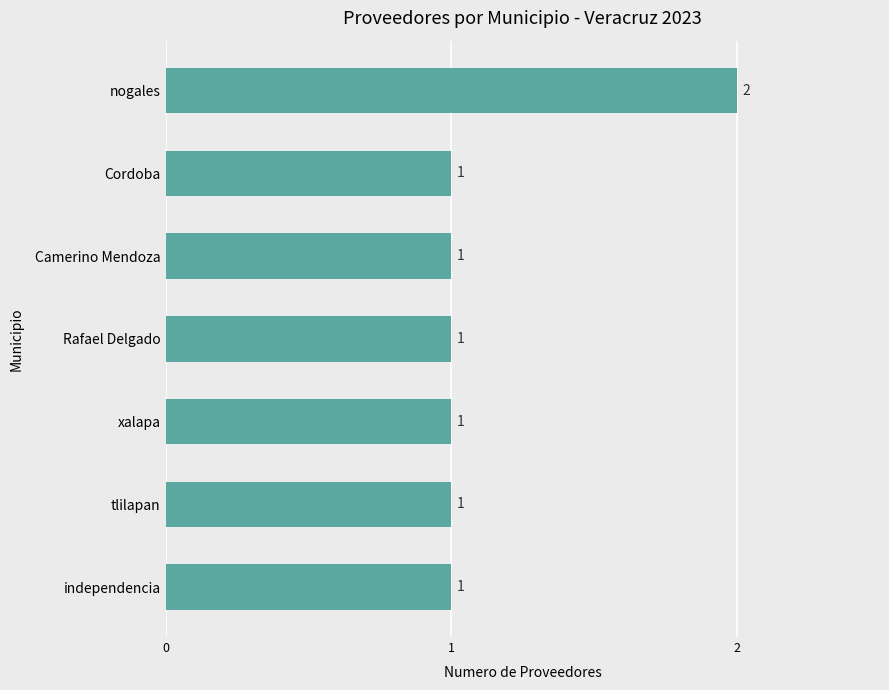

What is the sum of the values at independencia and nogales?

3